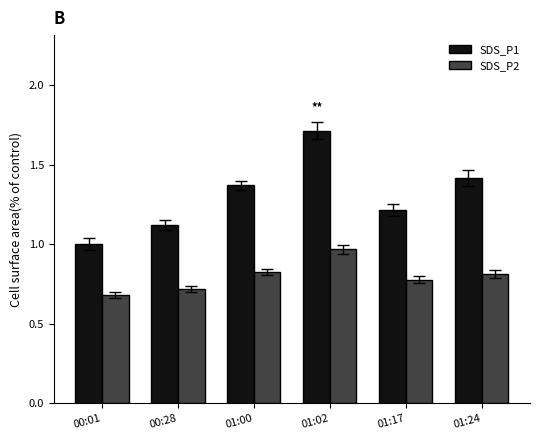

What is the difference between the maximum and minimum values in the SDS_P2 series?

0.3